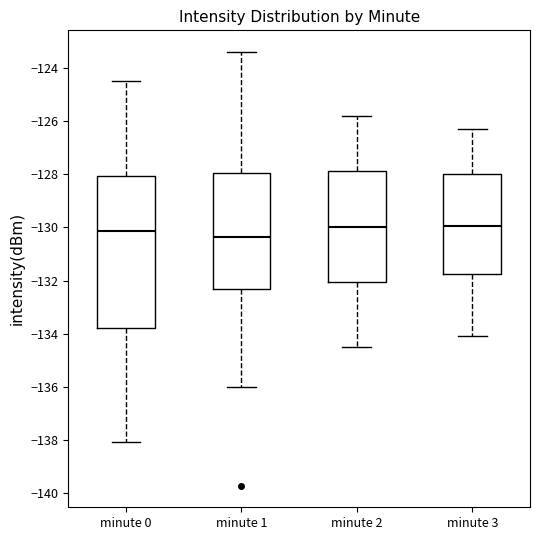

Comparing the boxes themselves (not the whiskers), which one is the tallest?

minute 0